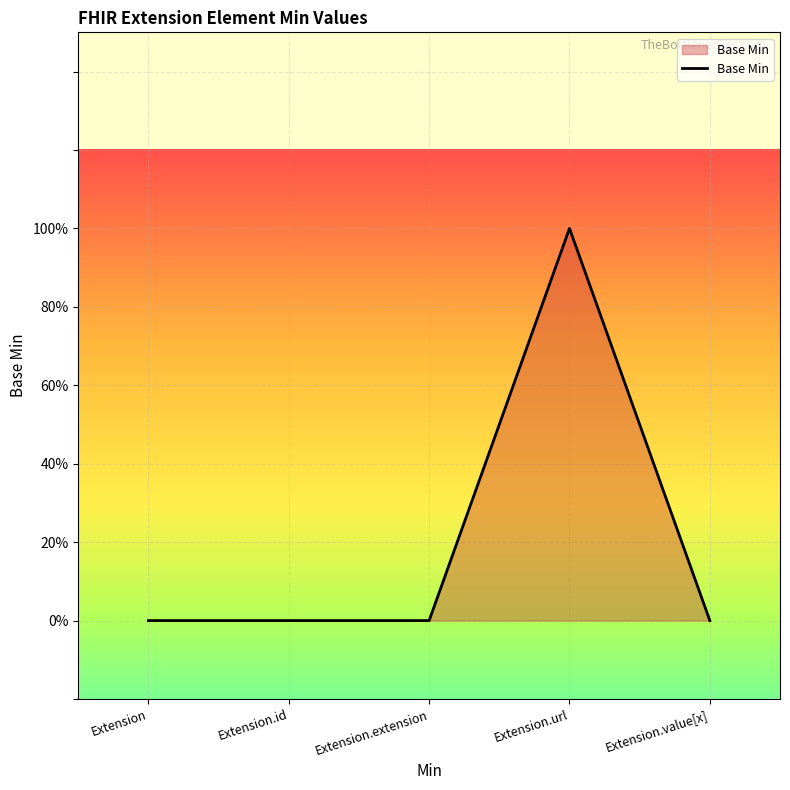

What is the change in value from Extension.id to Extension.url?

+1